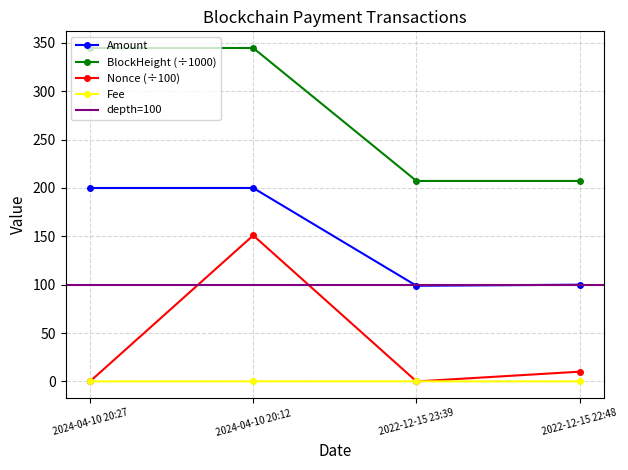

Rank the series at 2024-04-10 20:27 from lowest to highest value.

Nonce, Fee, Amount, BlockHeight